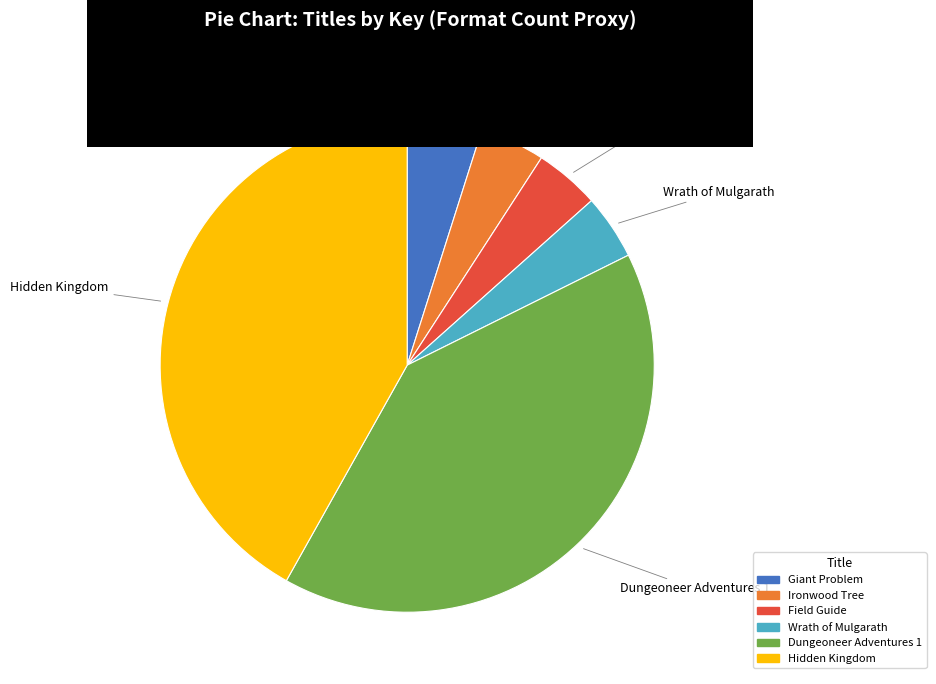

Which slice is the largest?

Hidden Kingdom